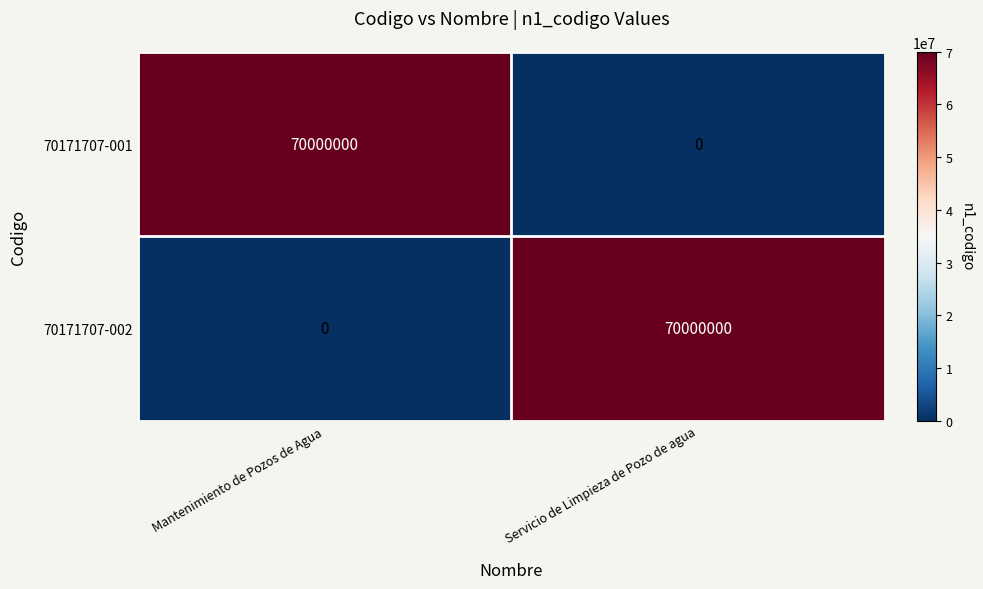

At how many categories does at least one series exceed 34412409?

2